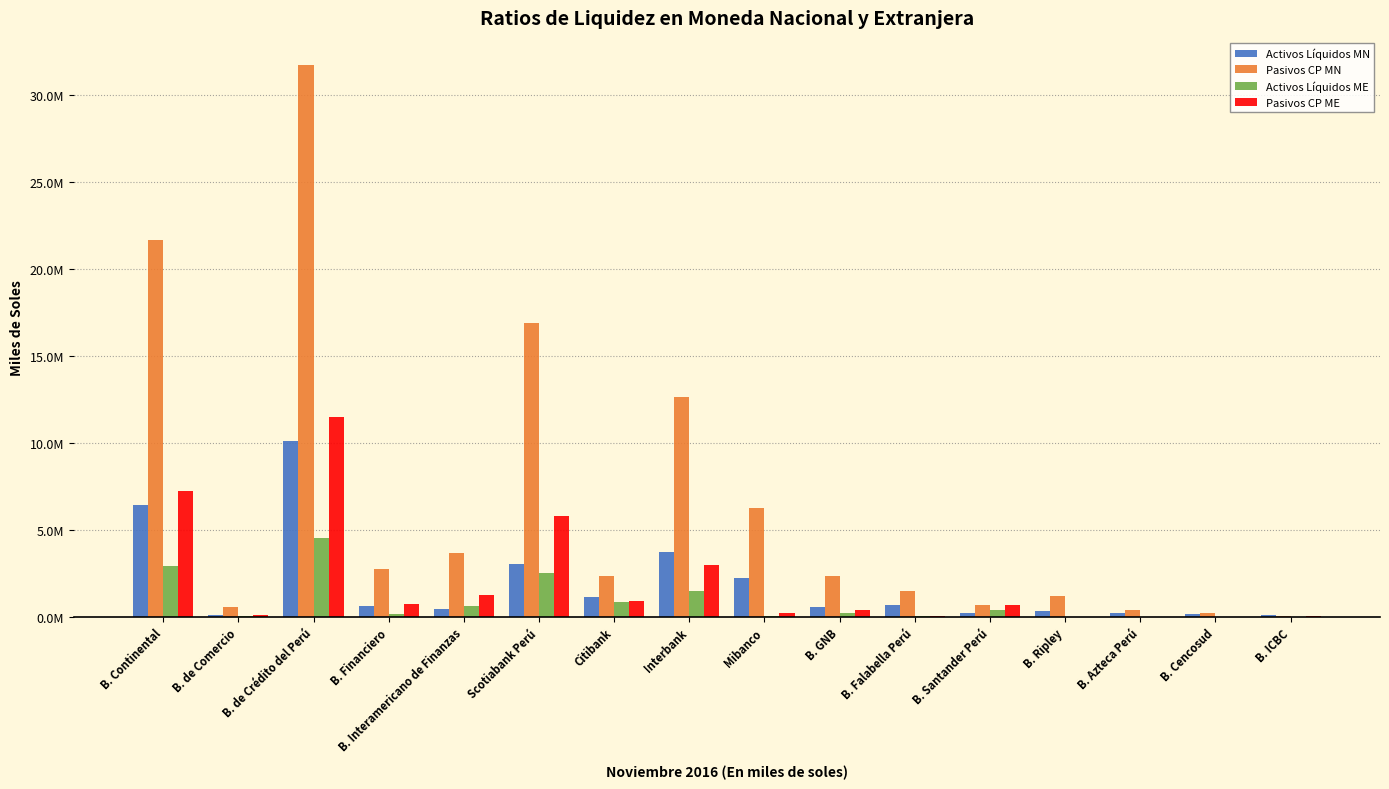

What are all the series names shown in the legend?

Activos Líquidos MN, Pasivos CP MN, Activos Líquidos ME, Pasivos CP ME